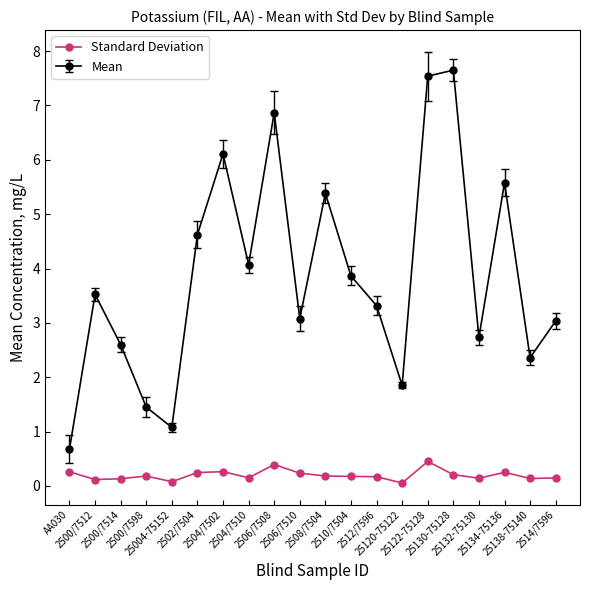

At which category does the chart reach its peak across all series?

25130-75128